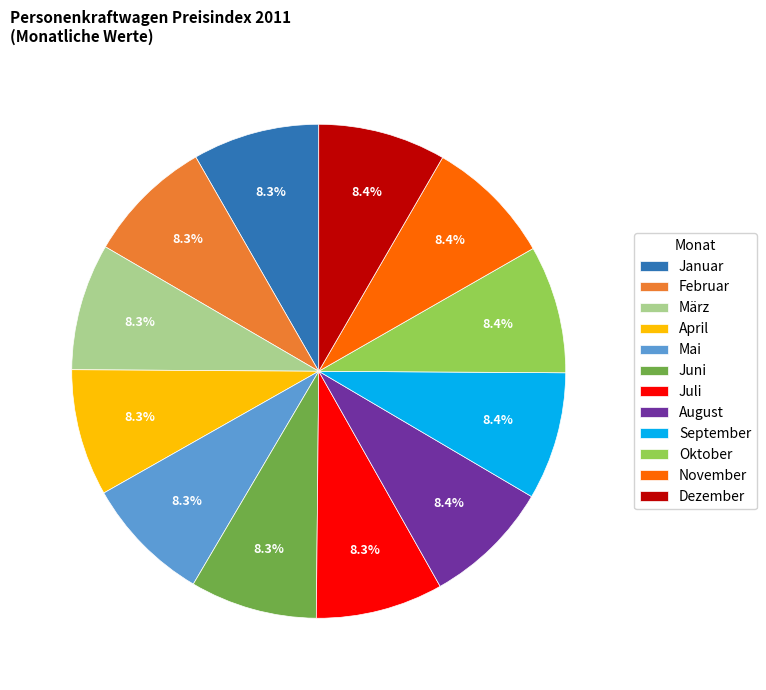

How much of the chart is everything except Juni?

91.7%